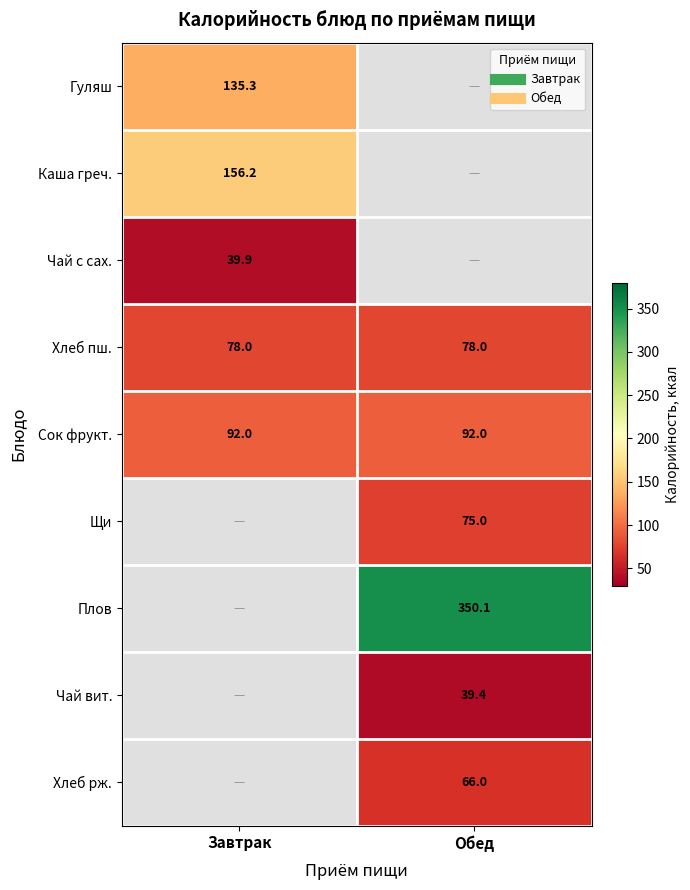

True or false: Каша греч. has a value of 256.5 at Завтрак.

False